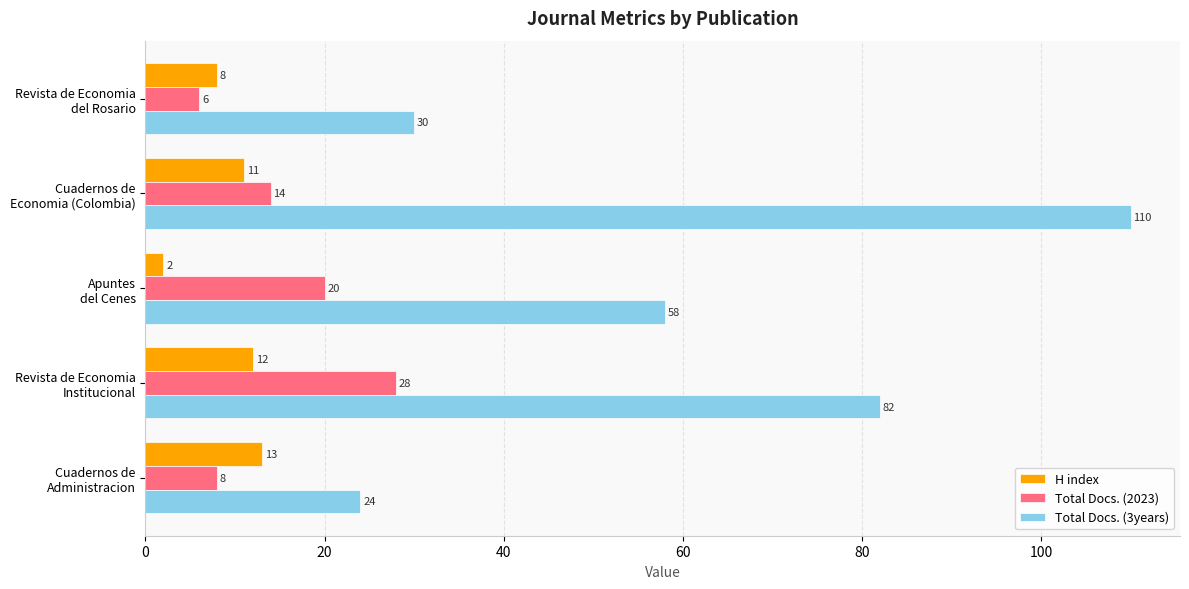

Which series has the largest range (max minus min)?

Total Docs. (3years)